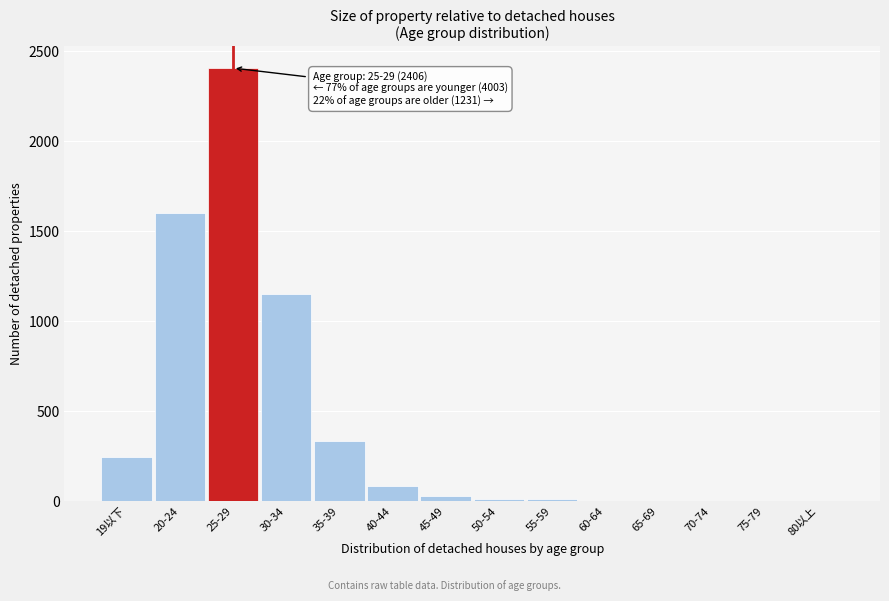

What is the ratio of the value at 35-39 to the value at 40-44?

3.9